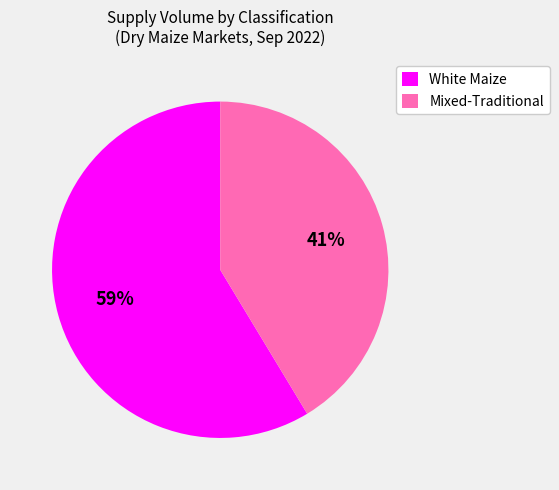

True or false: White Maize accounts for 53% of the total.

False